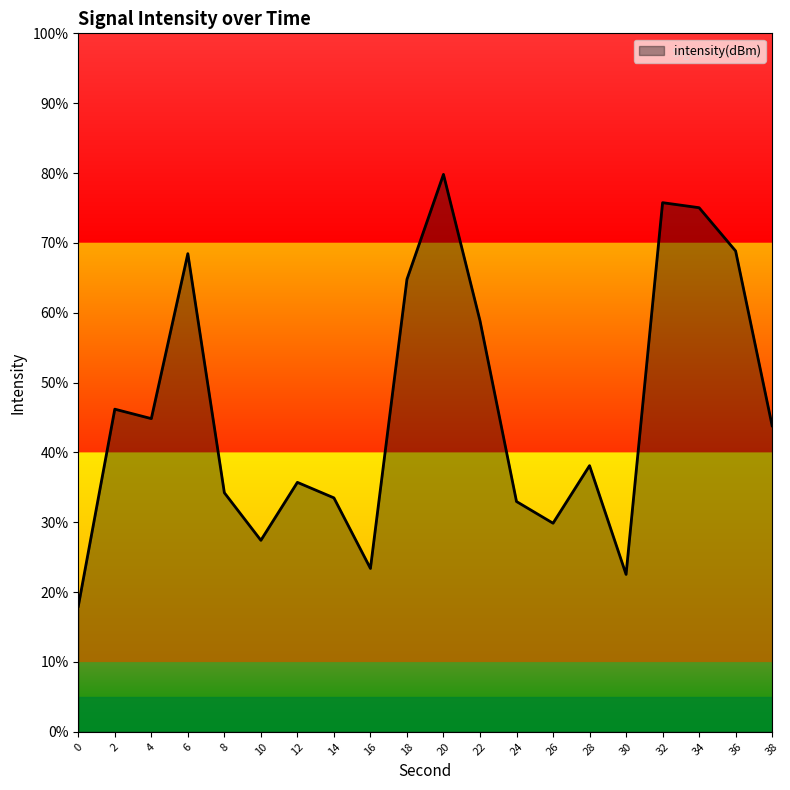

At which category does the chart reach its peak across all series?

20